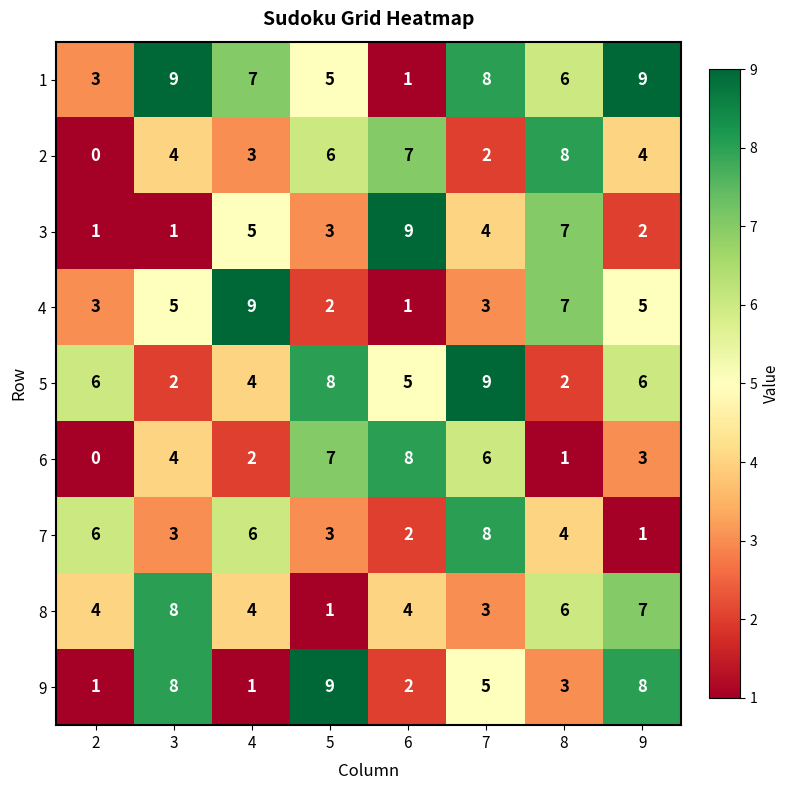

What is the difference between the highest and lowest values at 7?

7